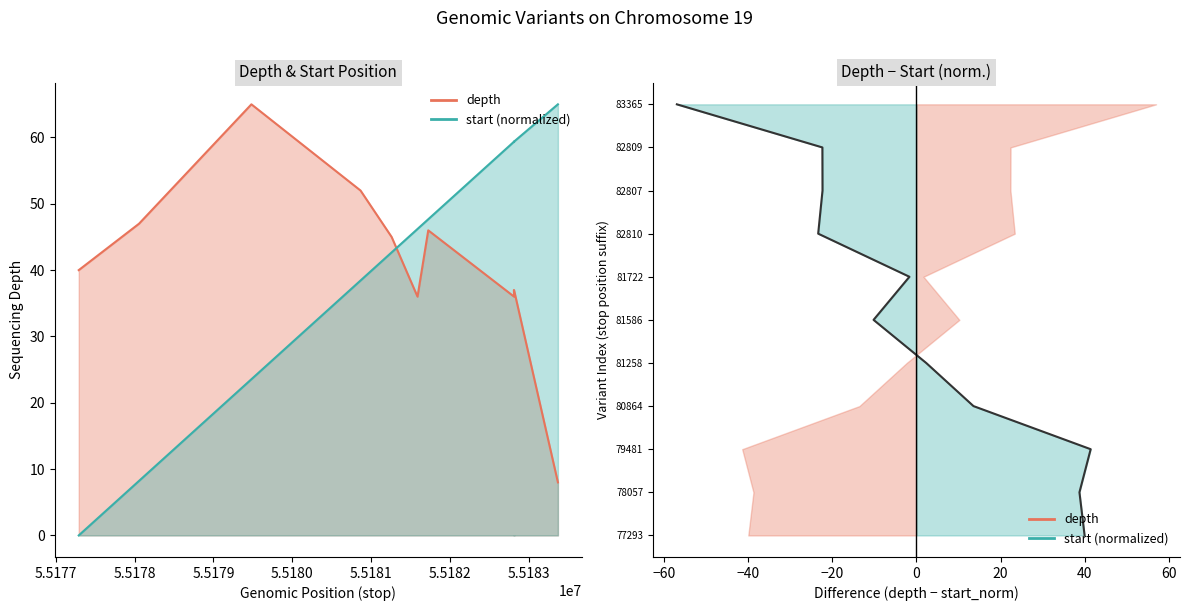

True or false: depth − start_norm and start (normalized) cross at least once.

False